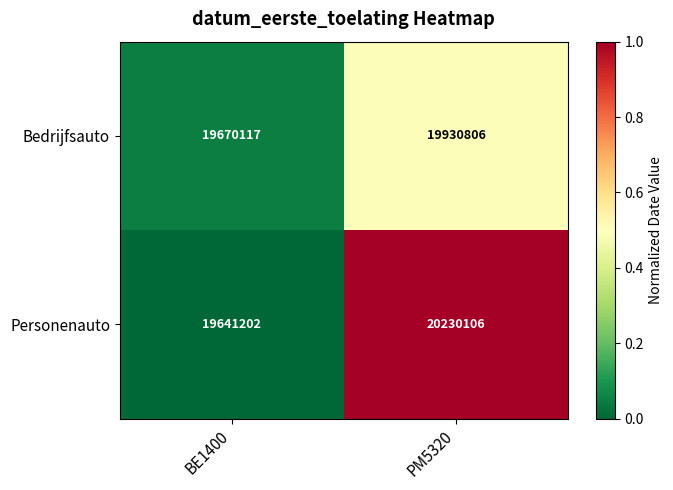

What is the sum of the Bedrijfsauto values at BE1400 and PM5320?

39600923